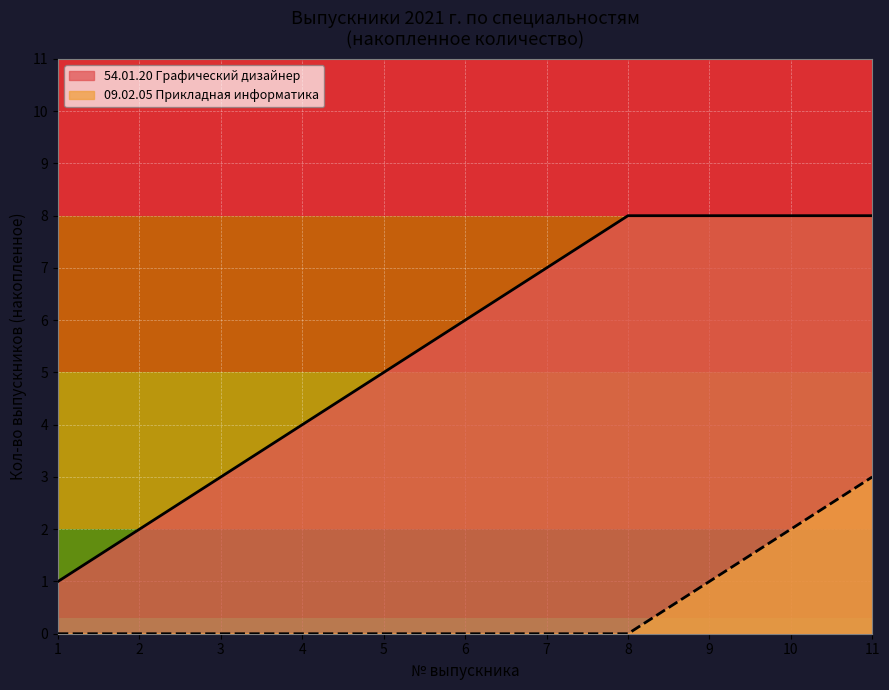

True or false: Прикладная информатика and Графический дизайнер intersect in this chart.

False